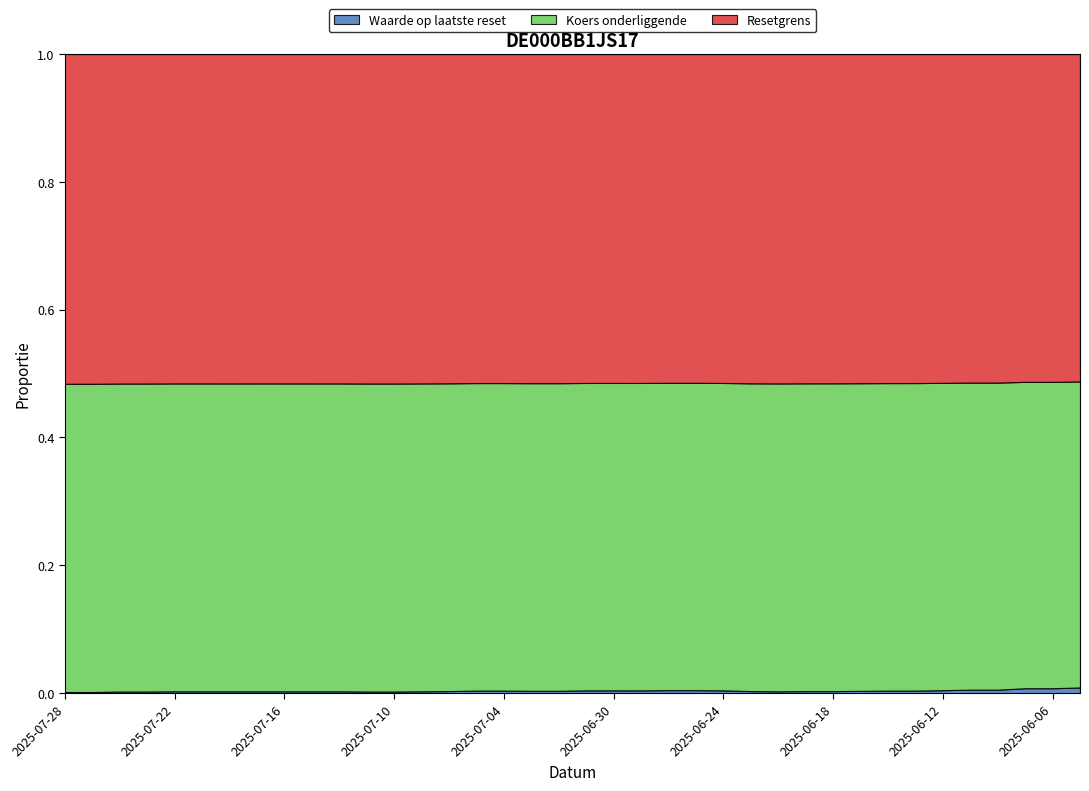

How many lines are shown in the chart?

3